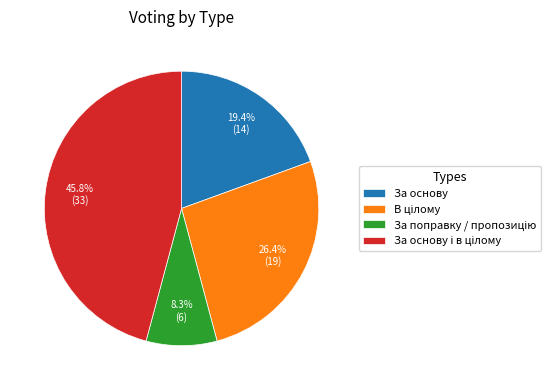

Is there any slice that represents more than half of the pie?

No